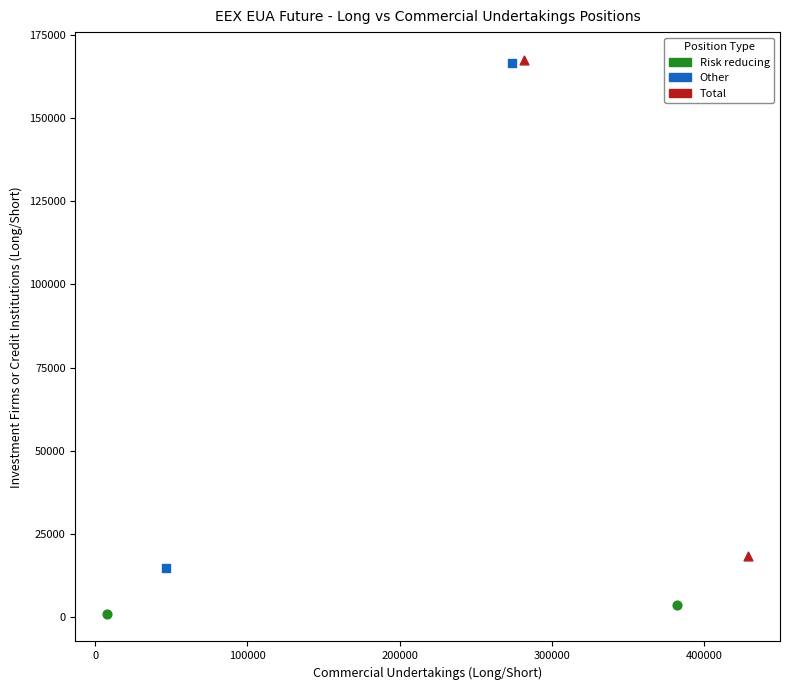

Which series reaches the minimum Y coordinate?

Risk reducing